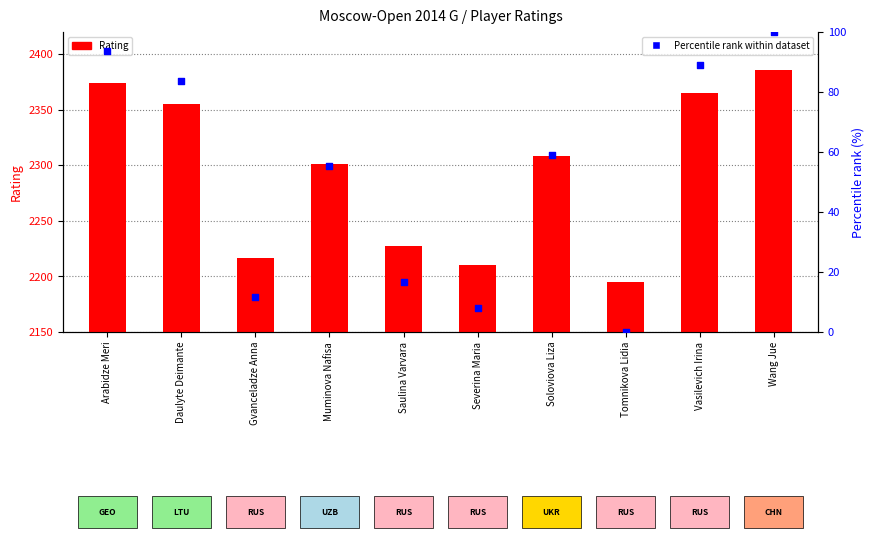

What is the total value across all series at Gvanceladze Anna?

2228.5